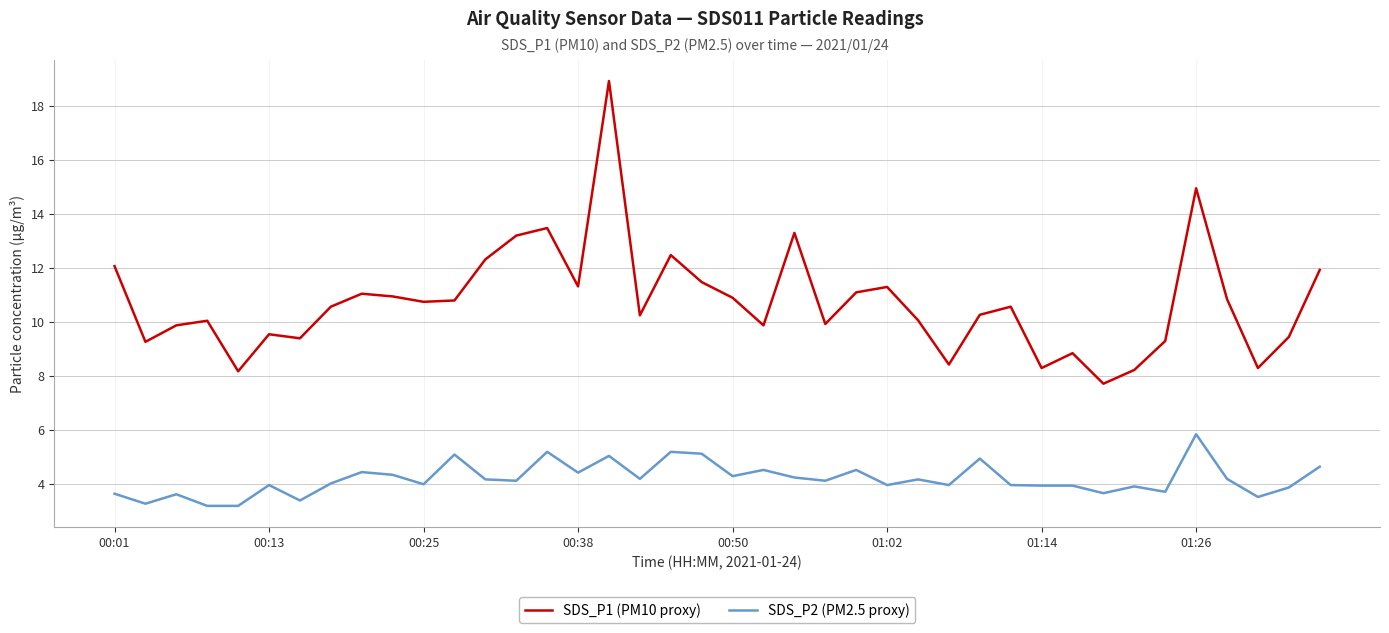

True or false: SDS_P2 (PM2.5 proxy) and SDS_P1 (PM10 proxy) intersect in this chart.

False